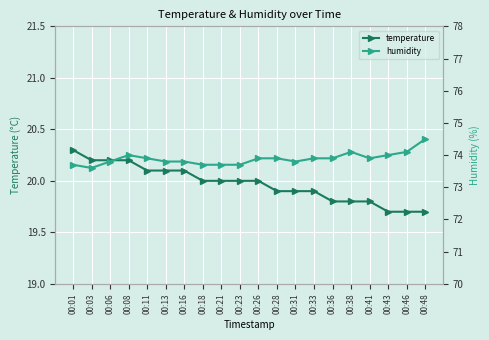

What is the value of the temperature point at the 7th from the left?

20.1